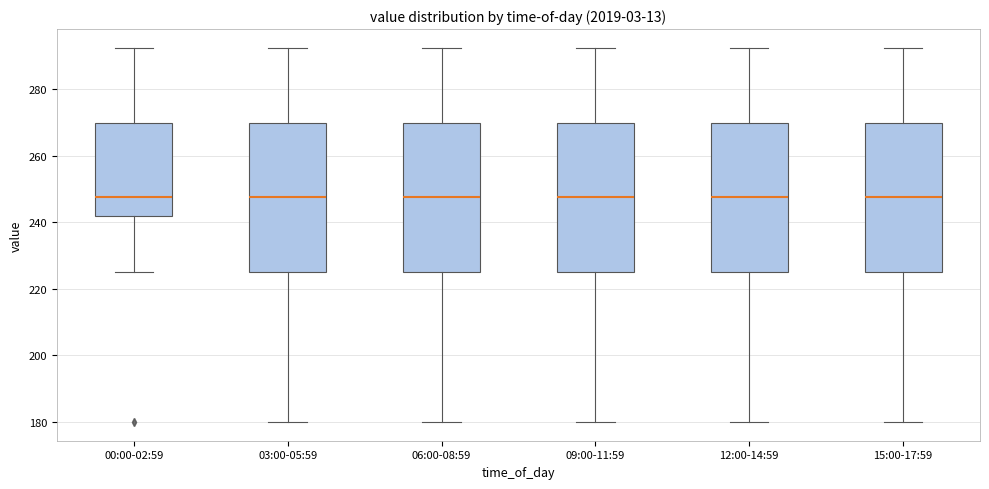

Reading left to right, read every box against the y-axis: the position of its median line, the range the box covers, and the ends of its whiskers. The values are not printed on the chart, so give them approximately, as read against the axis.

00:00-02:59: median 248, box 242 to 270, whiskers 226 to 292
03:00-05:59: median 248, box 226 to 270, whiskers 180 to 292
06:00-08:59: median 248, box 226 to 270, whiskers 180 to 292
09:00-11:59: median 248, box 226 to 270, whiskers 180 to 292
12:00-14:59: median 248, box 226 to 270, whiskers 180 to 292
15:00-17:59: median 248, box 226 to 270, whiskers 180 to 292